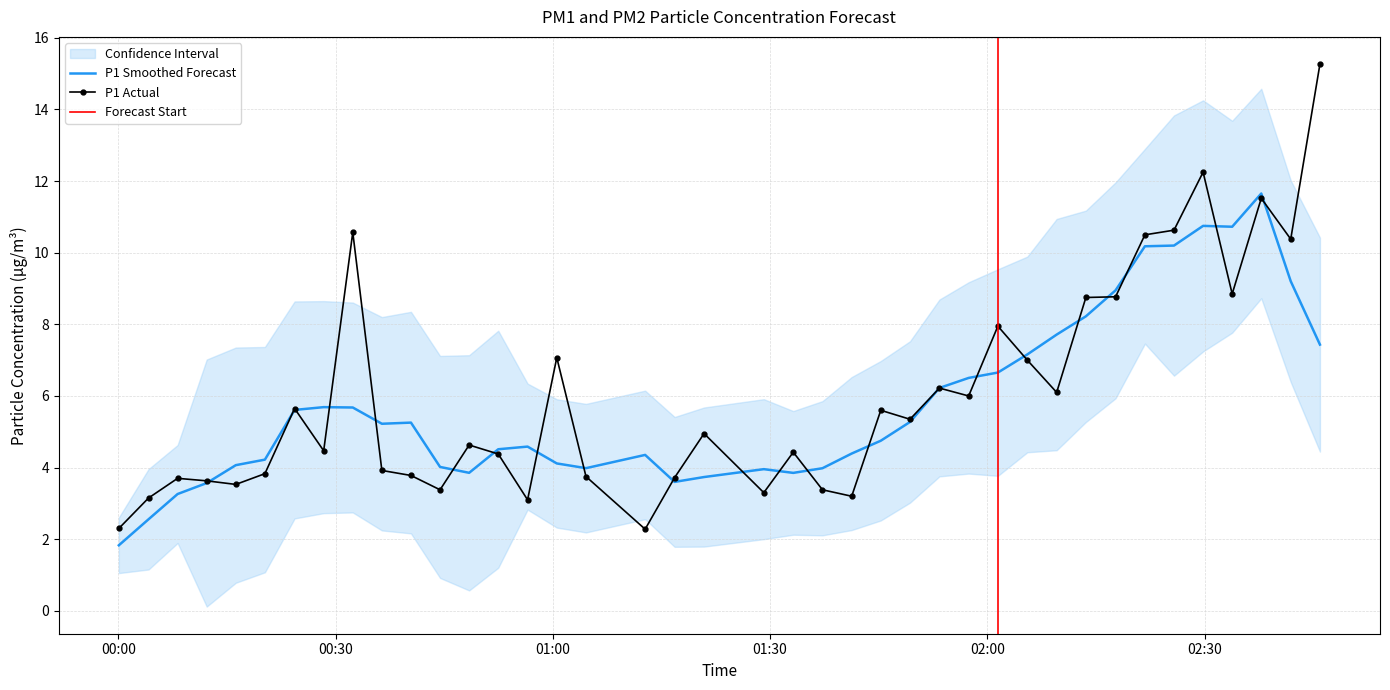

How many data points does each series have?

40